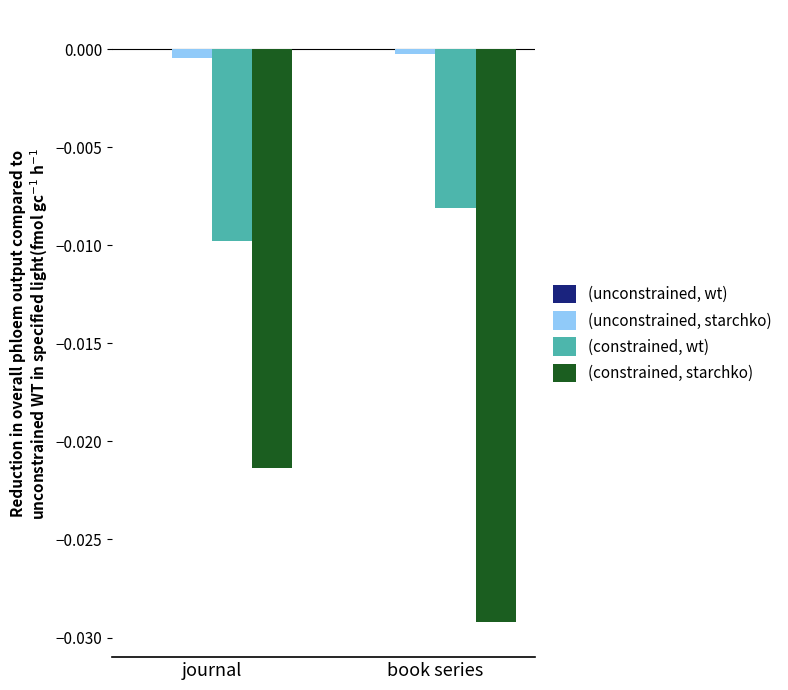

How many groups of bars are there?

2